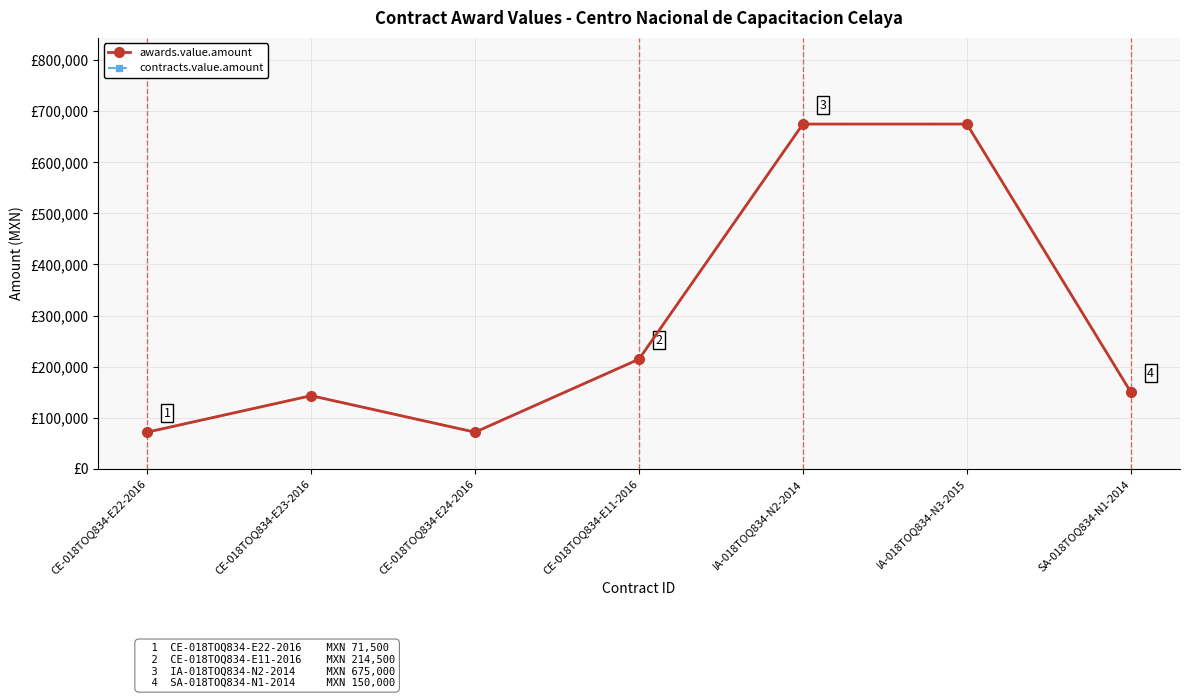

List the labels in order of contracts.value.amount value, largest first.

IA-018TOQ834-N2-2014, IA-018TOQ834-N3-2015, CE-018TOQ834-E11-2016, SA-018TOQ834-N1-2014, CE-018TOQ834-E23-2016, CE-018TOQ834-E22-2016, CE-018TOQ834-E24-2016